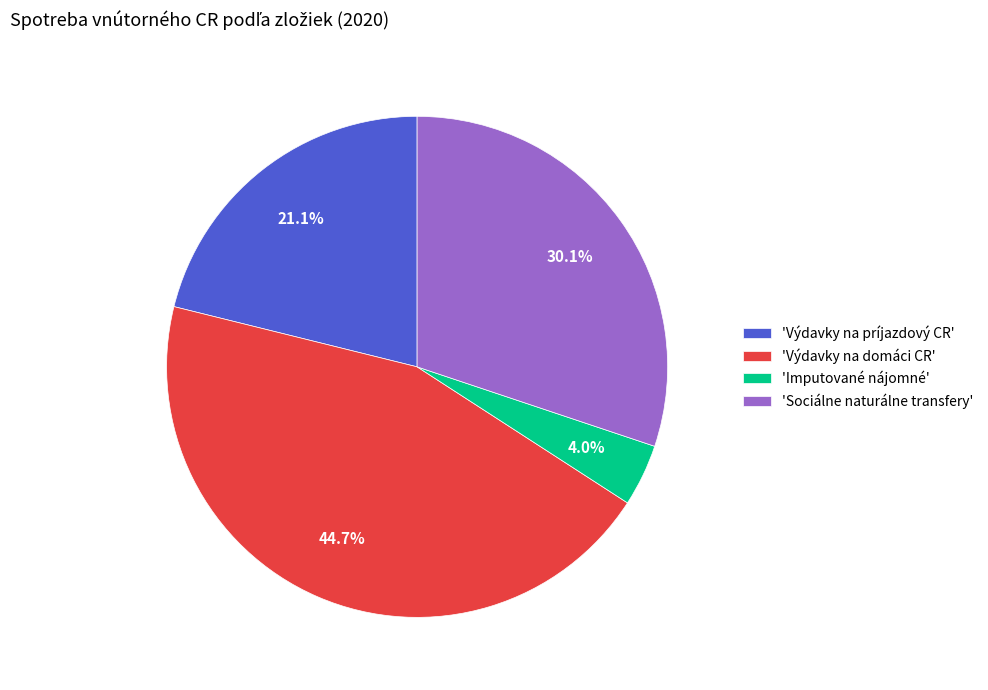

Which category has the smallest portion of the pie?

'Imputované nájomné'